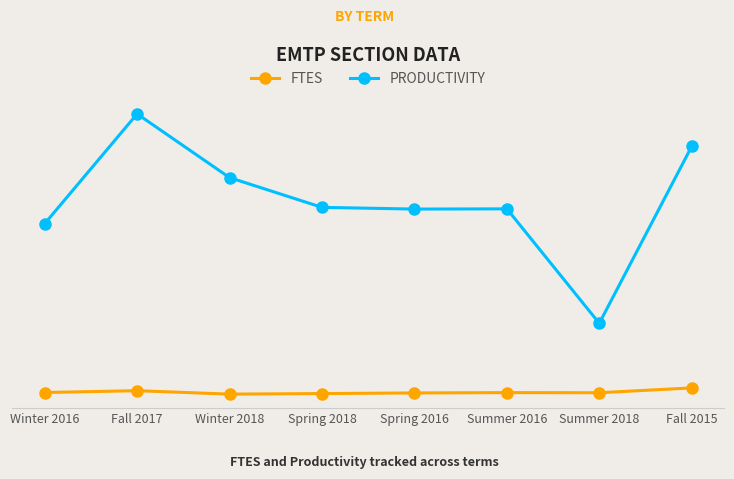

Does the chart have visible grid lines?

Yes